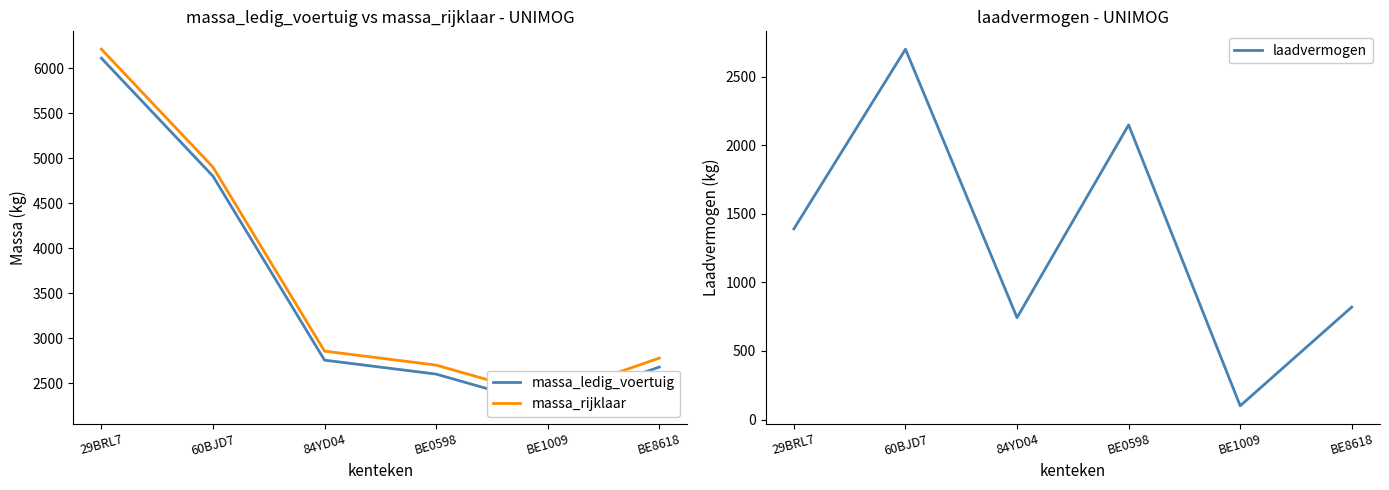

At which category is the sum across all series the highest?

29BRL7